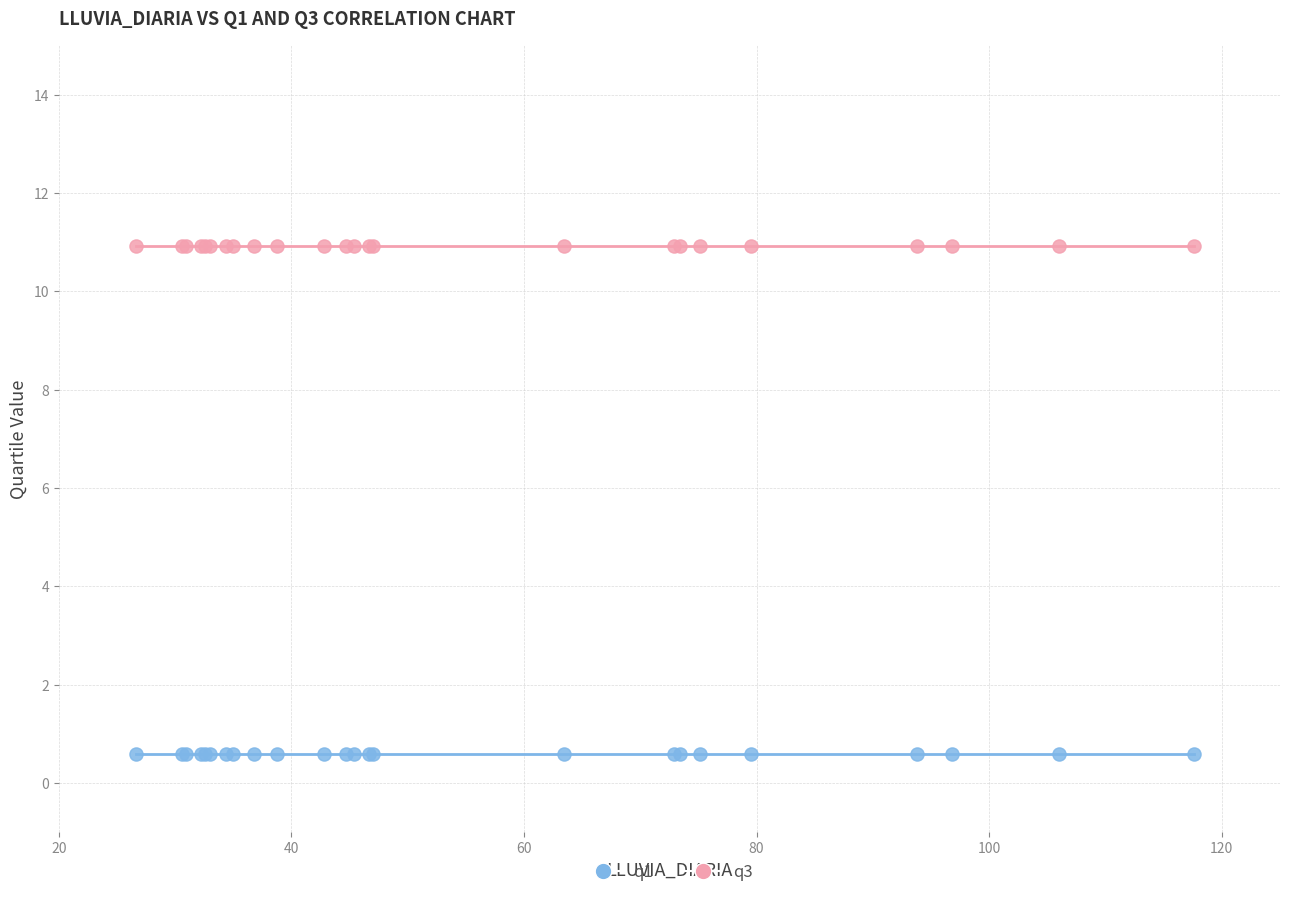

Which series contains the lowest Y value?

q1